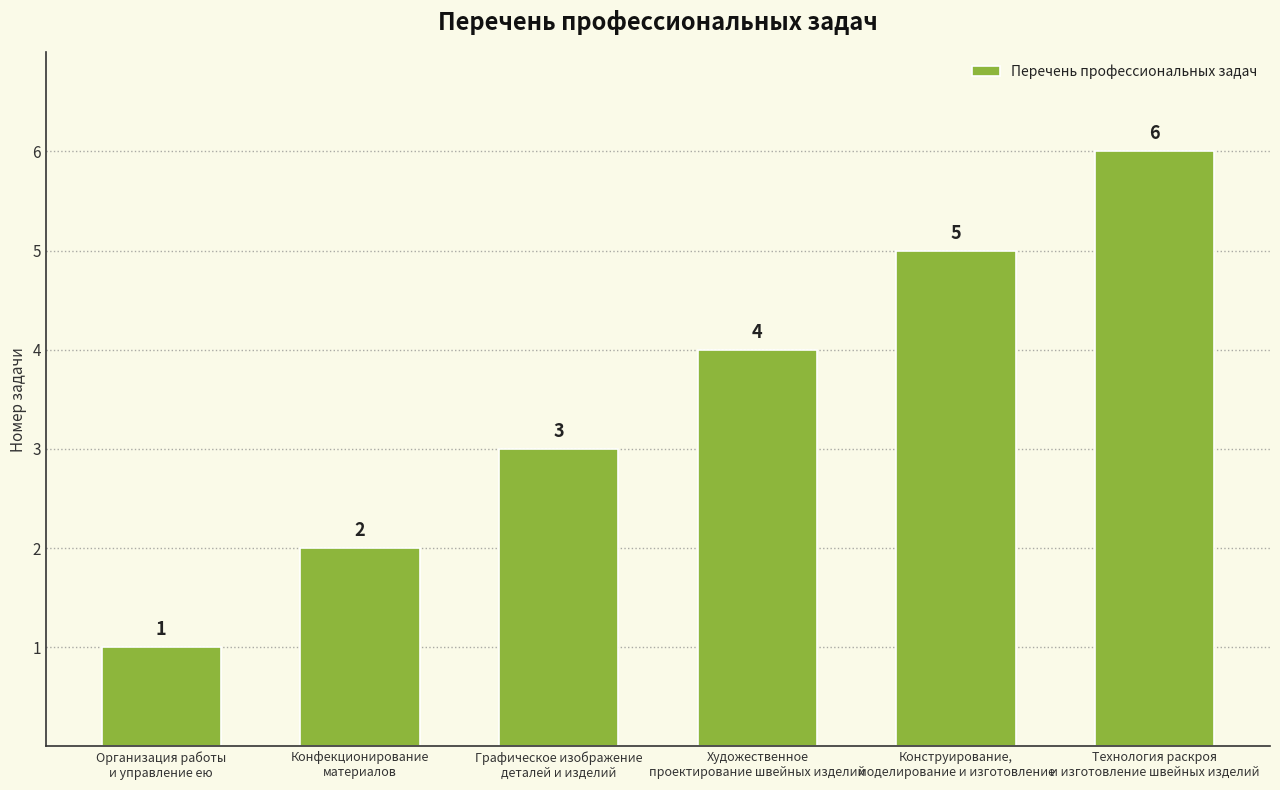

At which label is the value closest to 3?

Графическое изображение
деталей и изделий